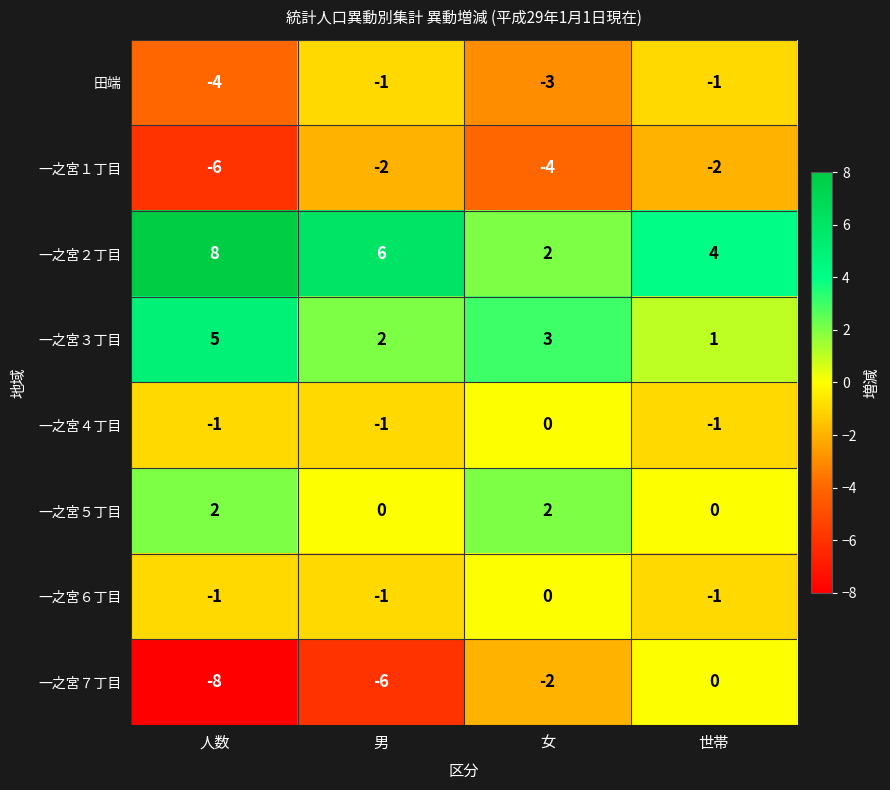

What is the greatest value displayed?

8